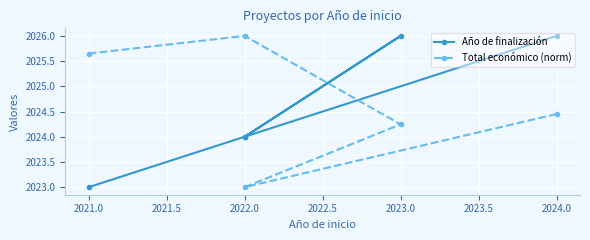

What is the spread (max minus min) of values at 2023.0?

1.8